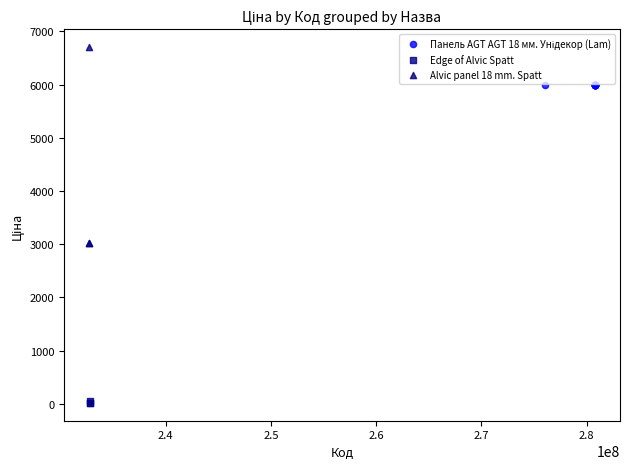

Which series reaches the minimum Y coordinate?

Edge of Alvic Spatt